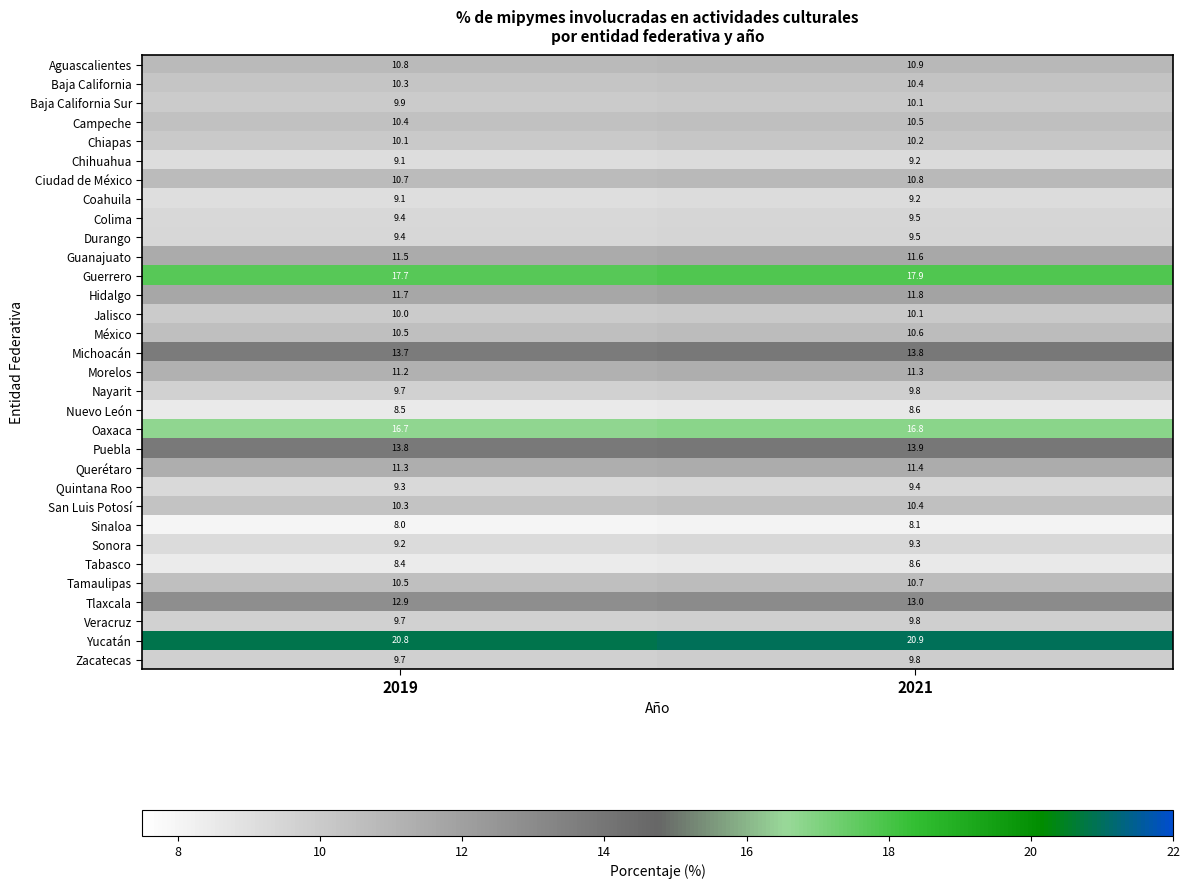

What is the total value across all series at 2021?

357.9